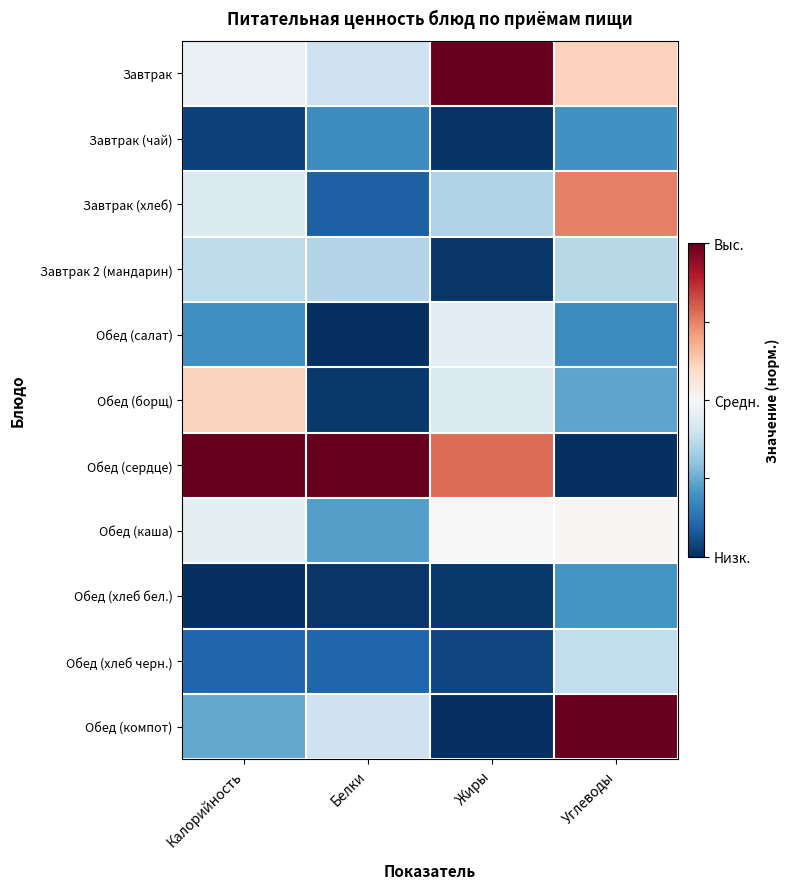

Reading right to left, list all the values displayed in this chart.

Завтрак: Углеводы=0.6	Жиры=1.0	Белки=0.4	Калорийность=0.5
Завтрак (чай): Углеводы=0.2	Жиры=0.0	Белки=0.2	Калорийность=0.0
Завтрак (хлеб): Углеводы=0.8	Жиры=0.3	Белки=0.1	Калорийность=0.4
Завтрак 2 (мандарин): Углеводы=0.4	Жиры=0.0	Белки=0.4	Калорийность=0.4
Обед (салат): Углеводы=0.2	Жиры=0.4	Белки=0.0	Калорийность=0.2
Обед (борщ): Углеводы=0.2	Жиры=0.4	Белки=0.0	Калорийность=0.6
Обед (сердце): Углеводы=0.0	Жиры=0.8	Белки=1.0	Калорийность=1.0
Обед (каша): Углеводы=0.5	Жиры=0.5	Белки=0.2	Калорийность=0.5
Обед (хлеб бел.): Углеводы=0.2	Жиры=0.0	Белки=0.0	Калорийность=0.0
Обед (хлеб черн.): Углеводы=0.4	Жиры=0.0	Белки=0.1	Калорийность=0.1
Обед (компот): Углеводы=1.0	Жиры=0.0	Белки=0.4	Калорийность=0.2